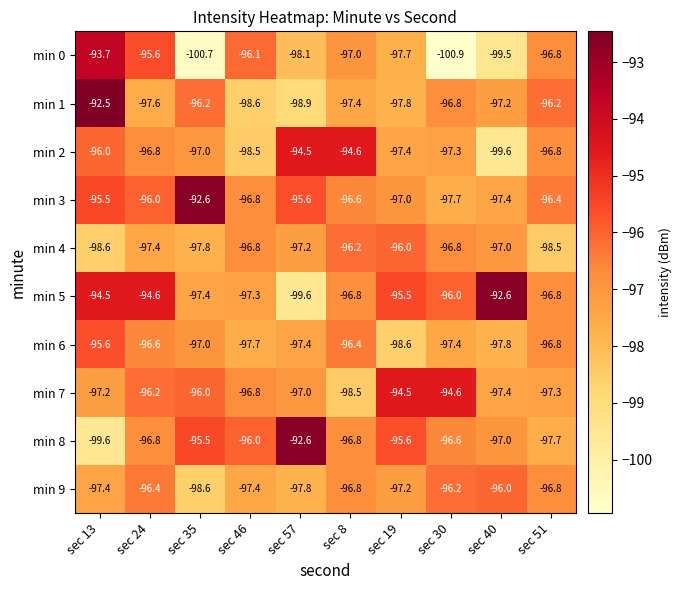

What is the total value across all series at sec 24?

-964.0